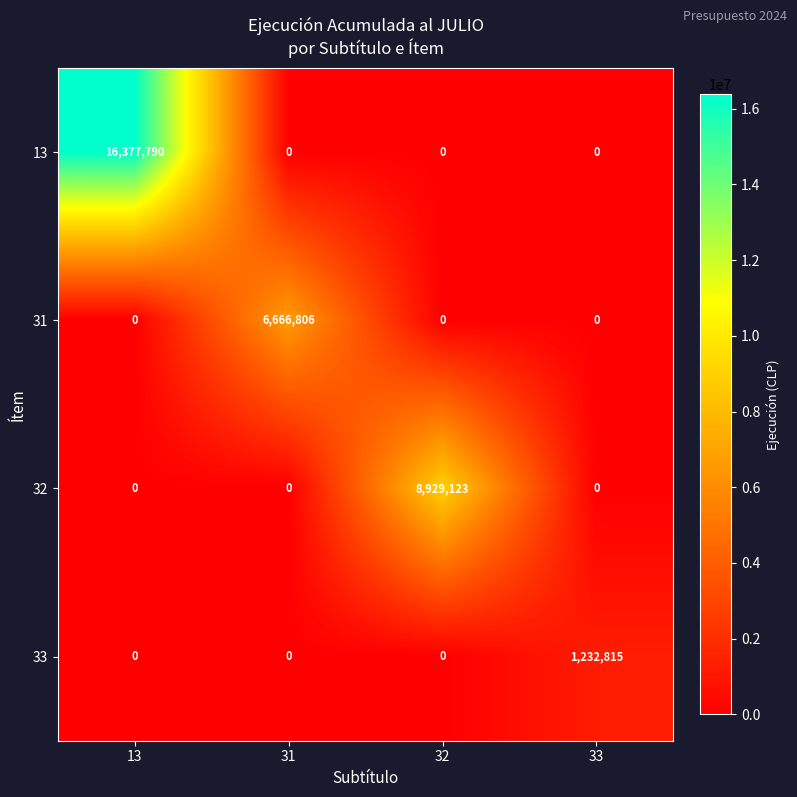

What is the highest value of the 13 series?

16377790